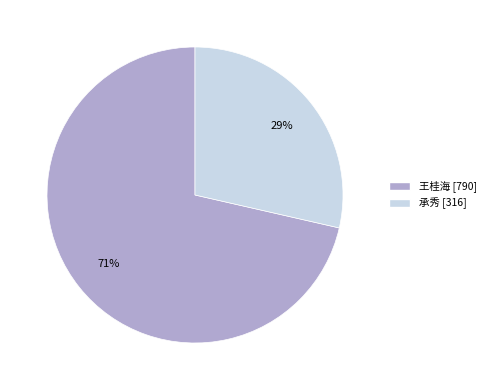

Approximately how many times larger is the value at 承秀 compared to 王桂海?

0.4